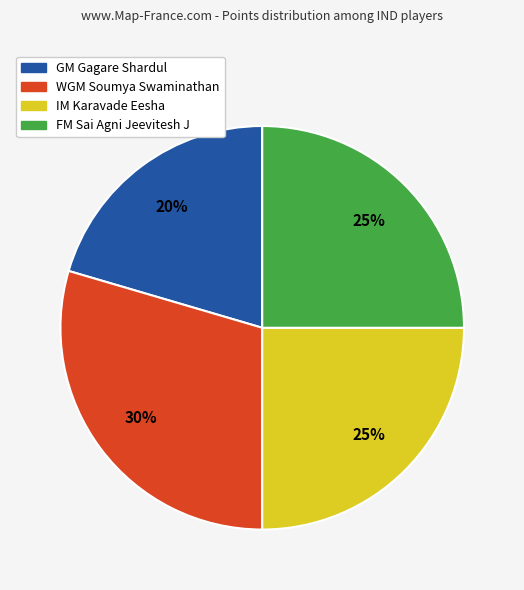

Do IM Karavade Eesha and GM Gagare Shardul together represent more than half of the pie?

No